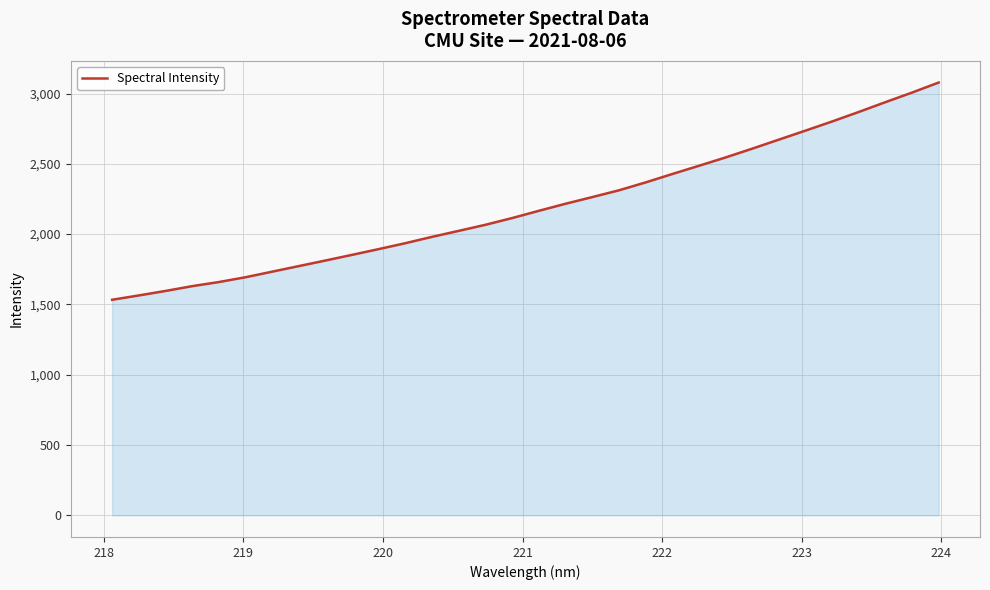

How many categories are shown in the chart?

32